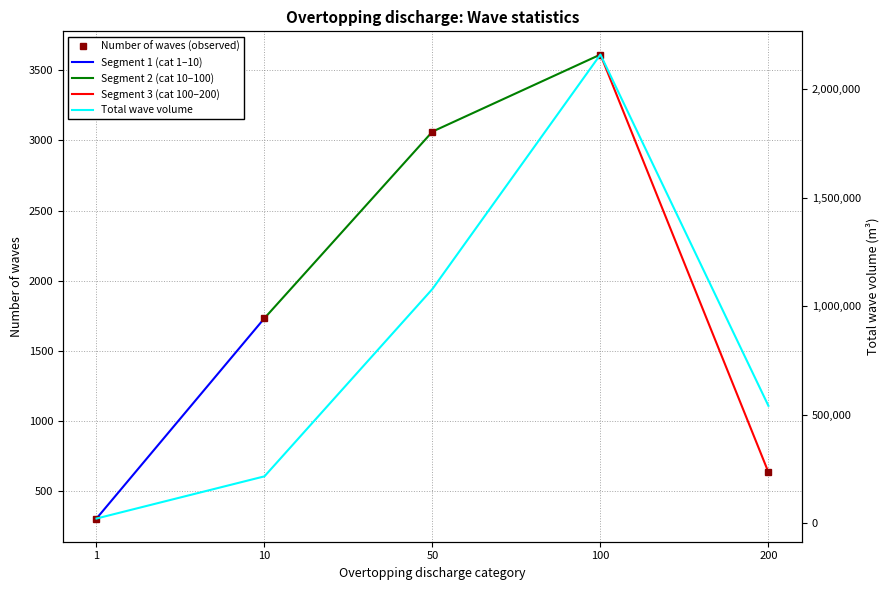

True or false: Number of waves and Total wave volume cross at least once.

False